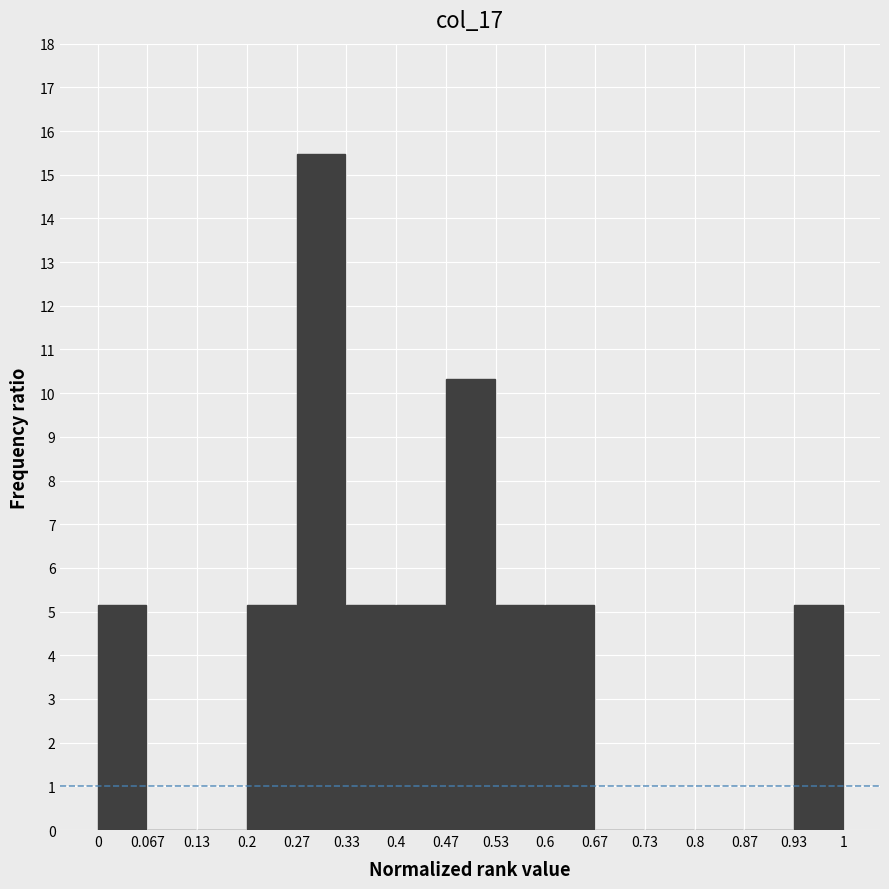

Reading left to right, list all the values displayed in this chart.

0=5.2	0.067=0.0	0.13=0.0	0.2=5.2	0.27=15.5	0.33=5.2	0.4=5.2	0.47=10.3	0.53=5.2	0.6=5.2	0.67=0.0	0.73=0.0	0.8=0.0	0.87=0.0	0.93=5.2